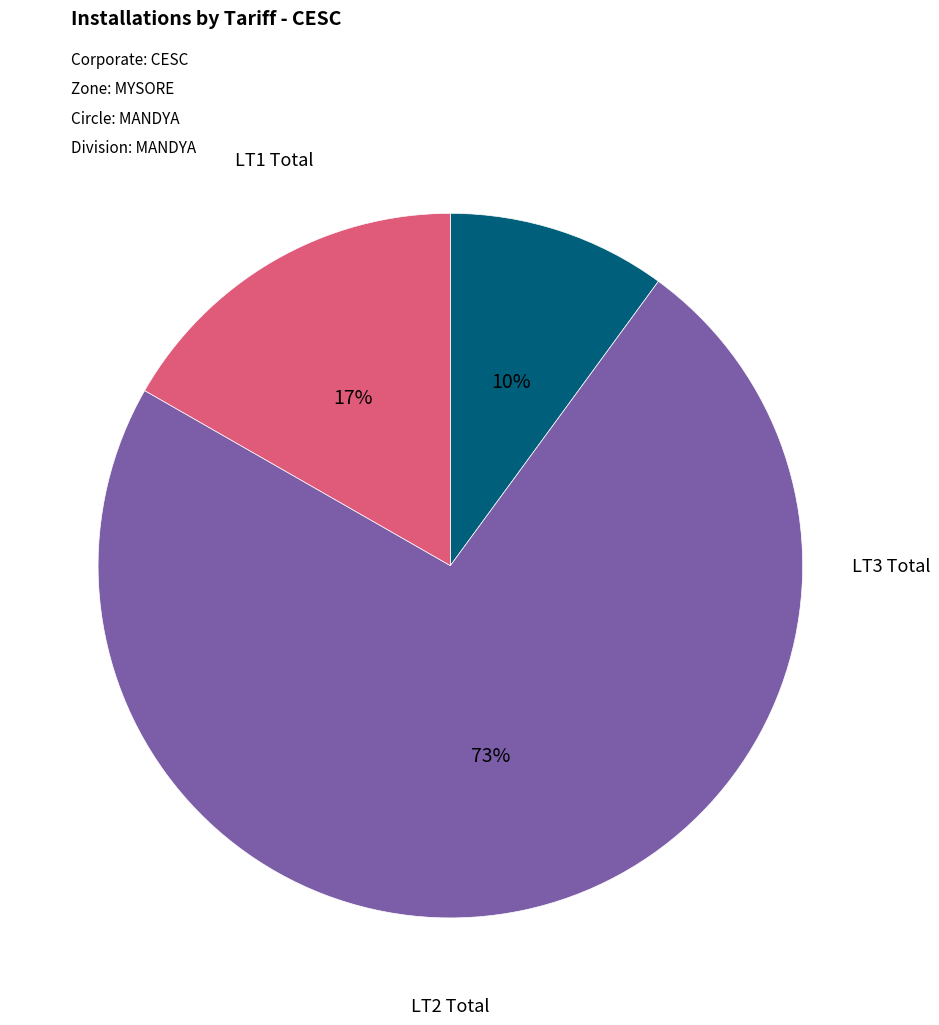

What portion of the pie excludes LT3 Total?

83.3%